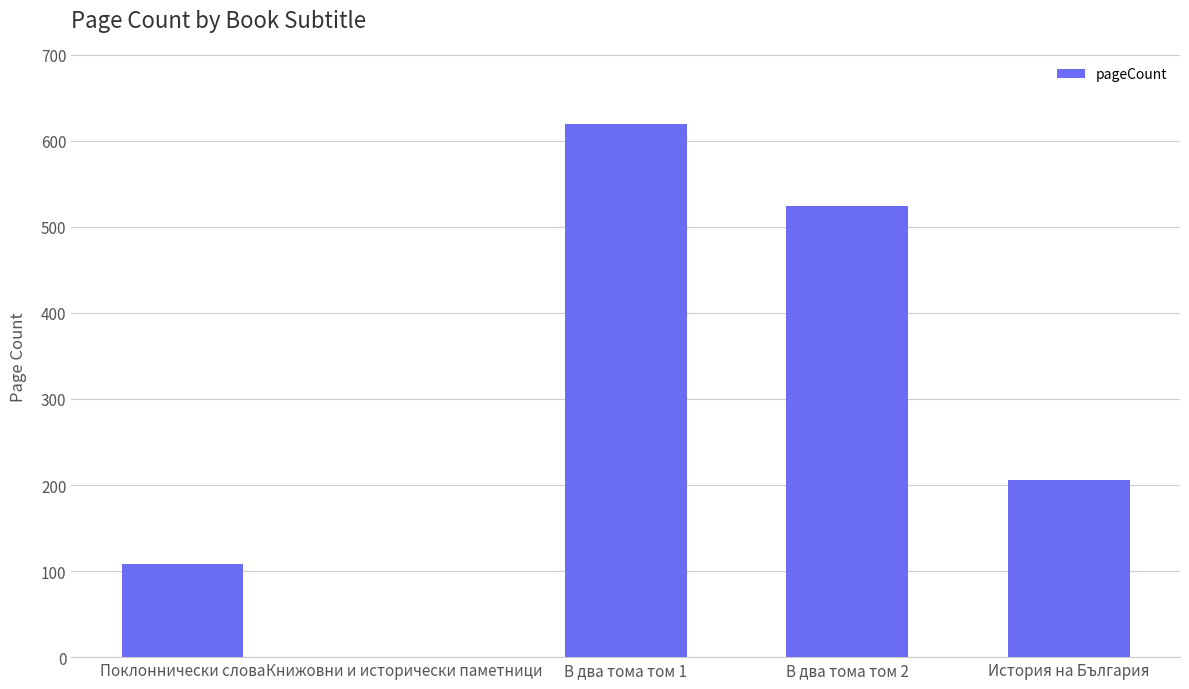

Where is the data nearest to the value 310?

История на България